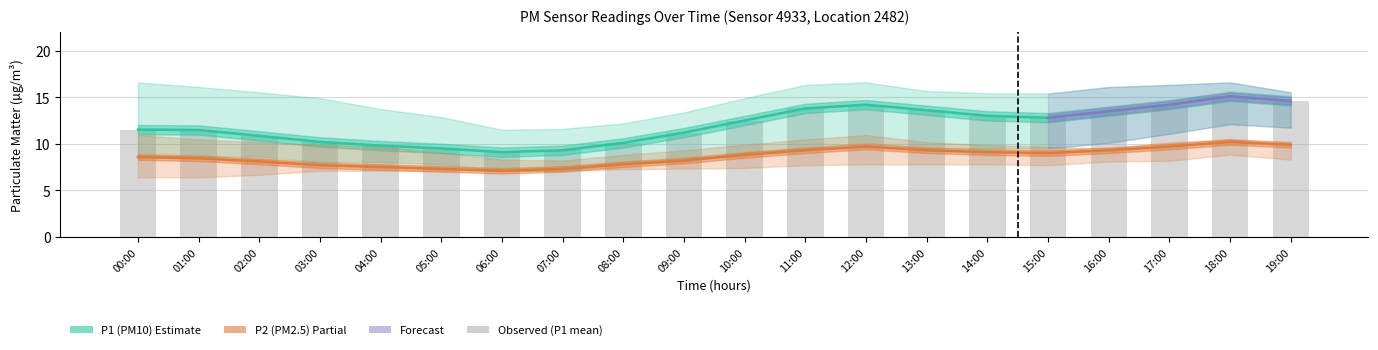

Read the P2_upper value at 04:00.

9.7